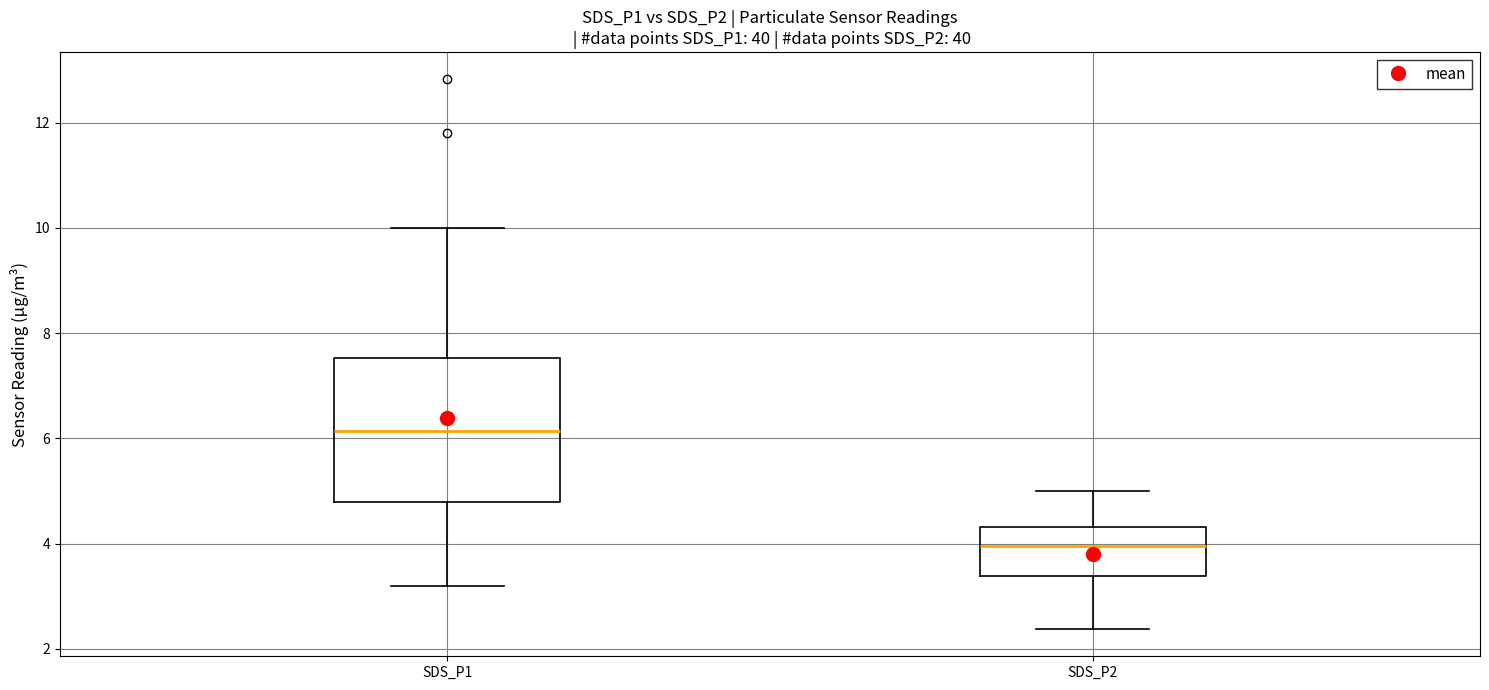

Where is the lower edge of the box for SDS_P2 on the y-axis? The values are not printed on the chart, so give them approximately, as read against the axis.

3.4